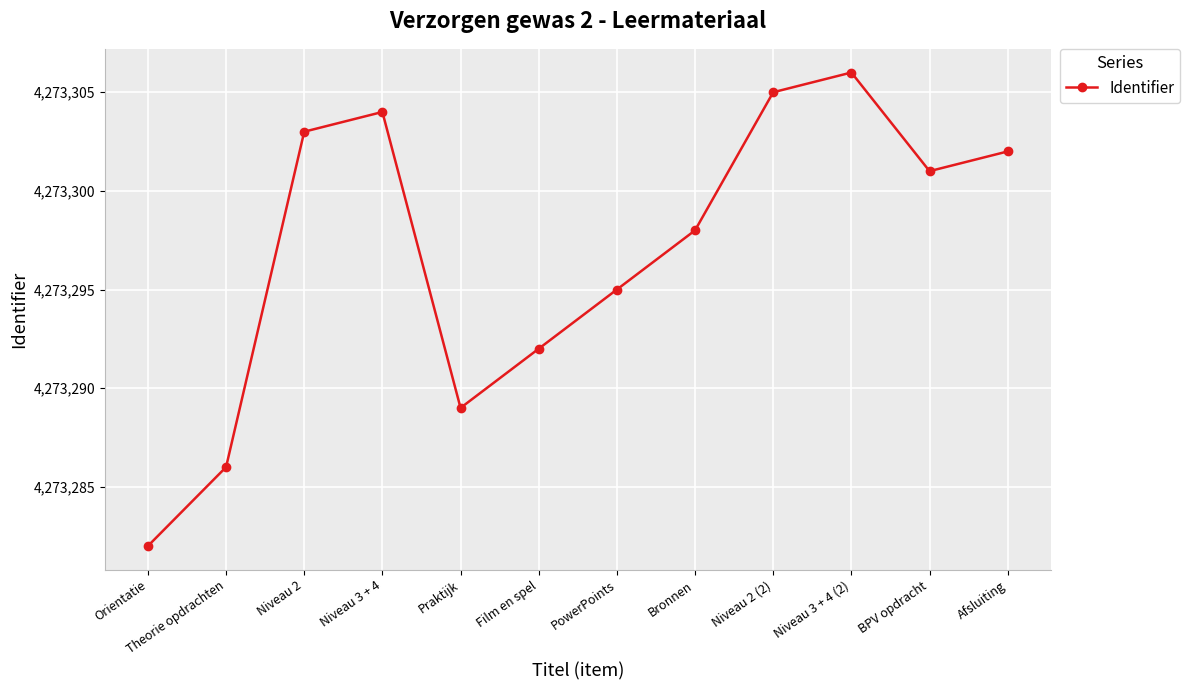

Where is the first local maximum?

Niveau 3 + 4